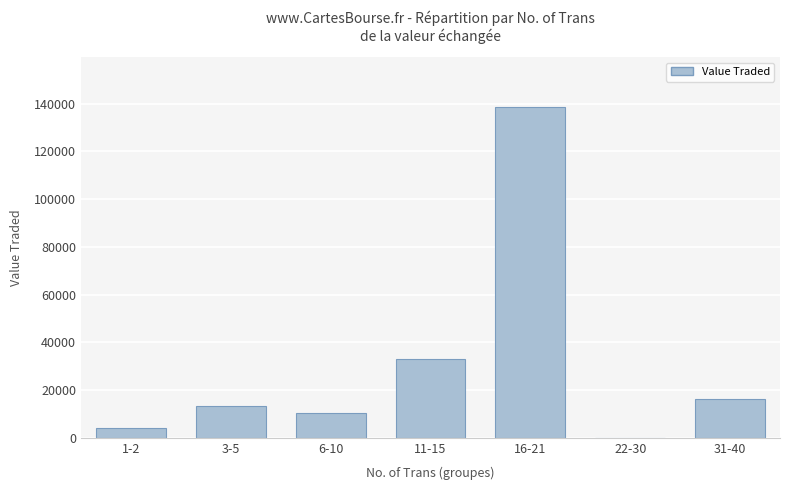

Which has a higher value, 1-2 or 6-10?

6-10